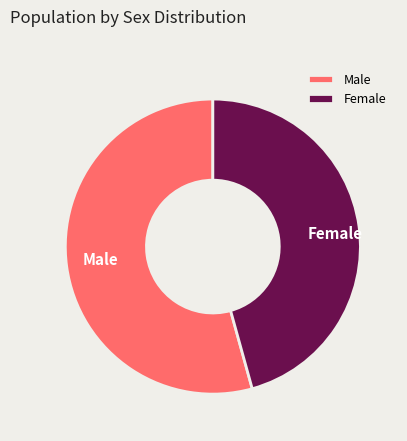

How many segments does this pie chart have?

2